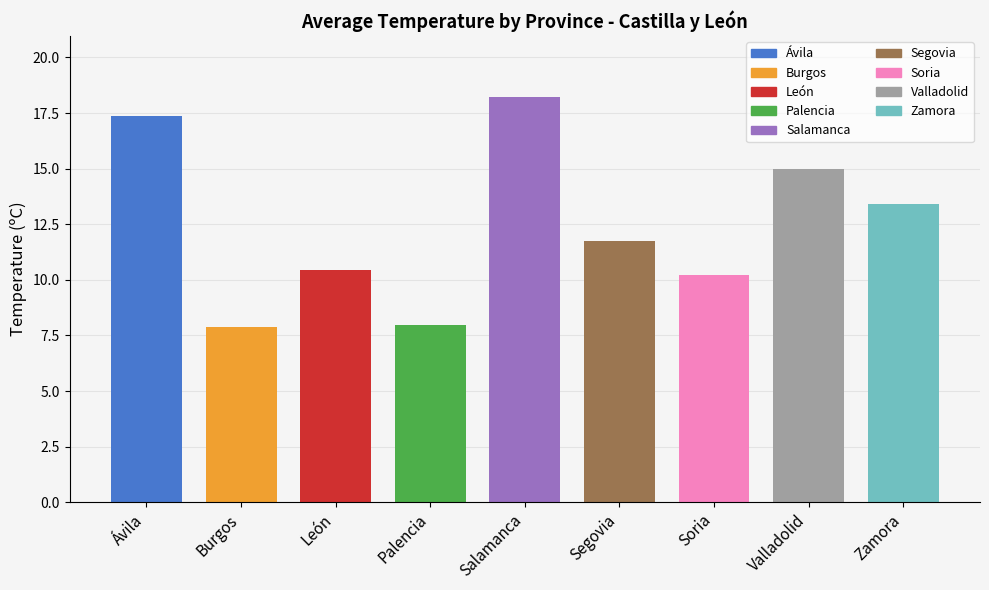

What is the value of the 3rd bar from the left?

10.4